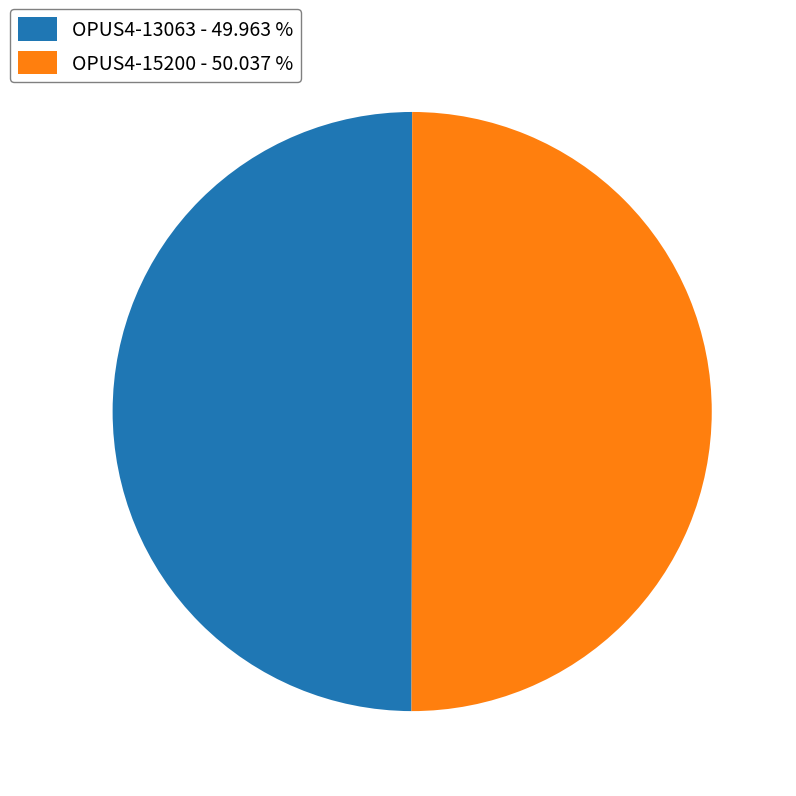

Is the sum of OPUS4-13063 - 49.963 % and OPUS4-15200 - 50.037 % greater than half?

Yes